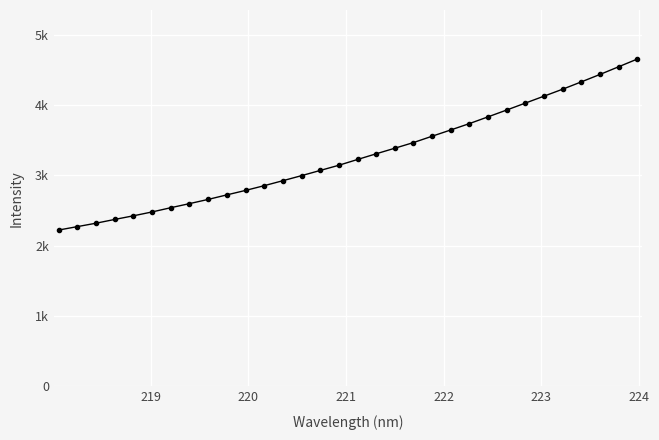

Does the chart have visible grid lines?

Yes